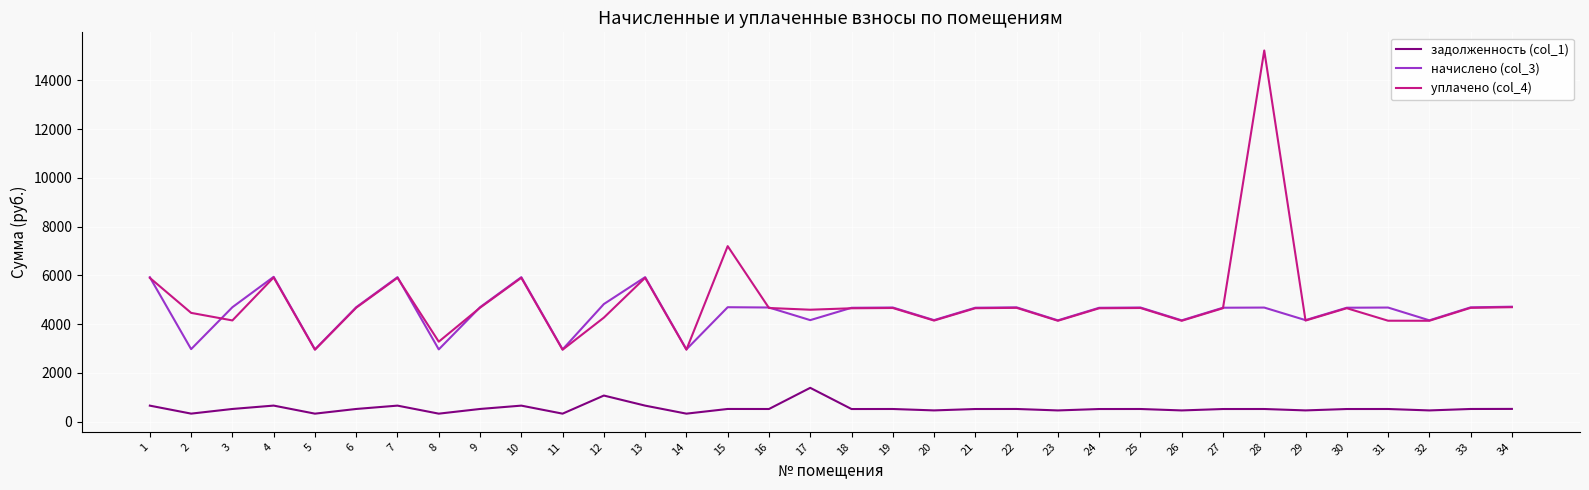

The value of начислено (col_3) at 31 is 7996.0. True or false?

False